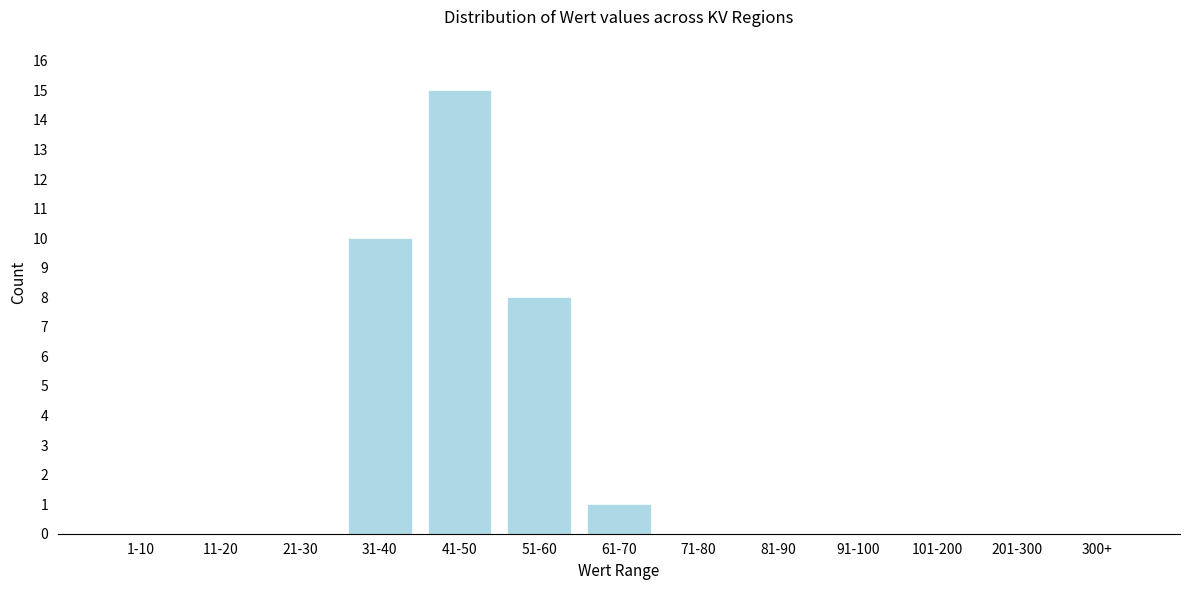

Reading left to right, transcribe all the data shown in this chart.

1-10=0	11-20=0	21-30=0	31-40=10	41-50=15	51-60=8	61-70=1	71-80=0	81-90=0	91-100=0	101-200=0	201-300=0	300+=0